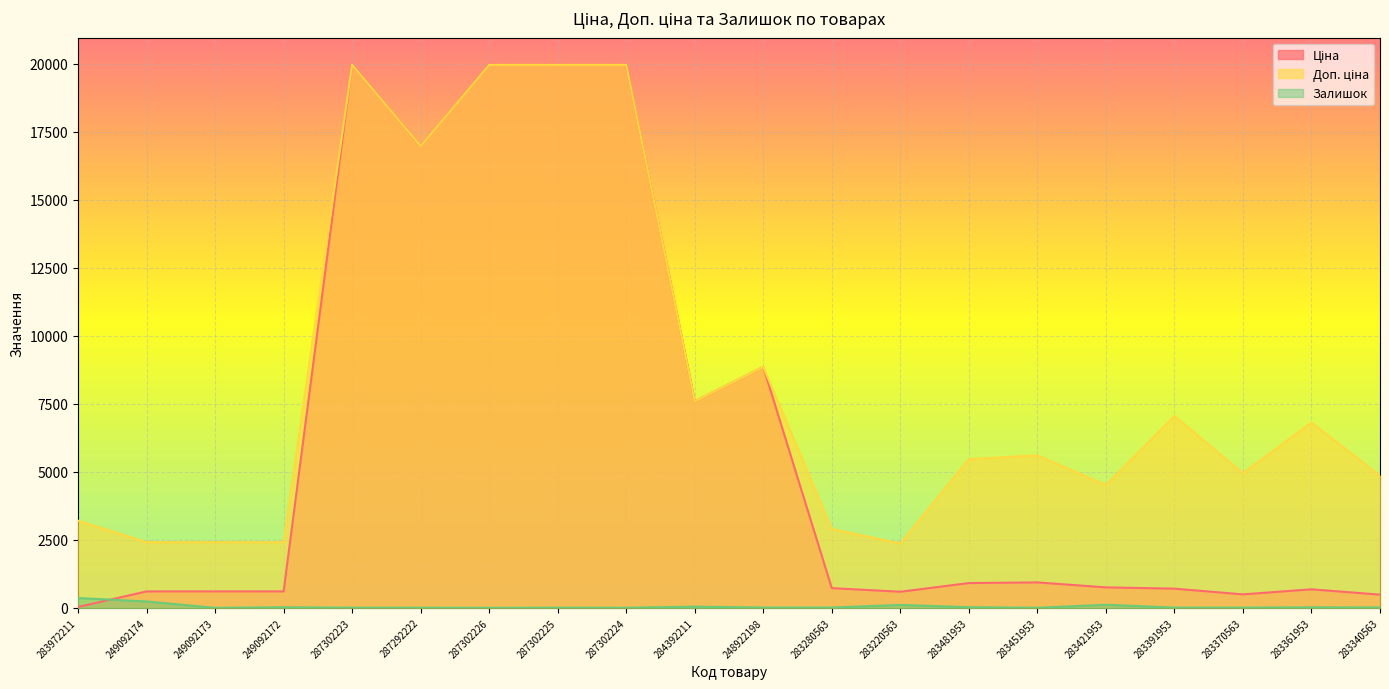

How many values in the Ціна series exceed 752?

10